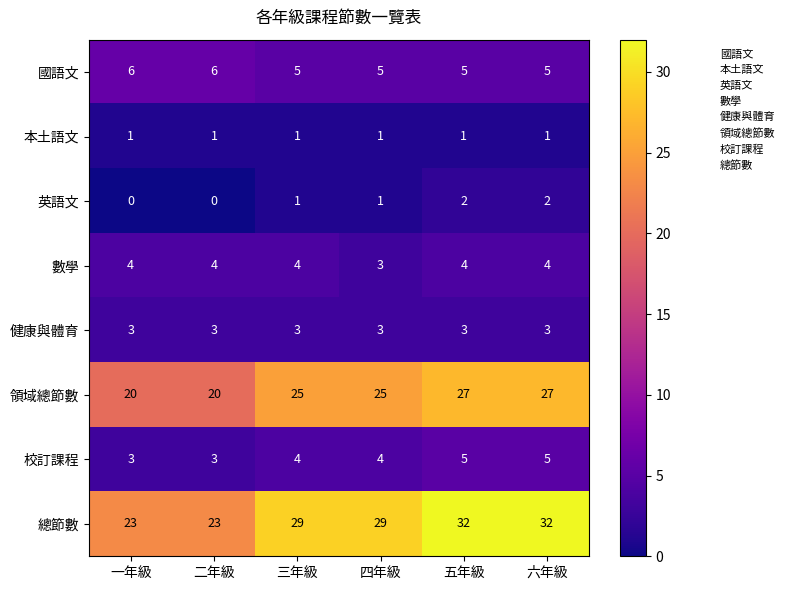

Which series changed the most between 四年級 and 六年級?

總節數